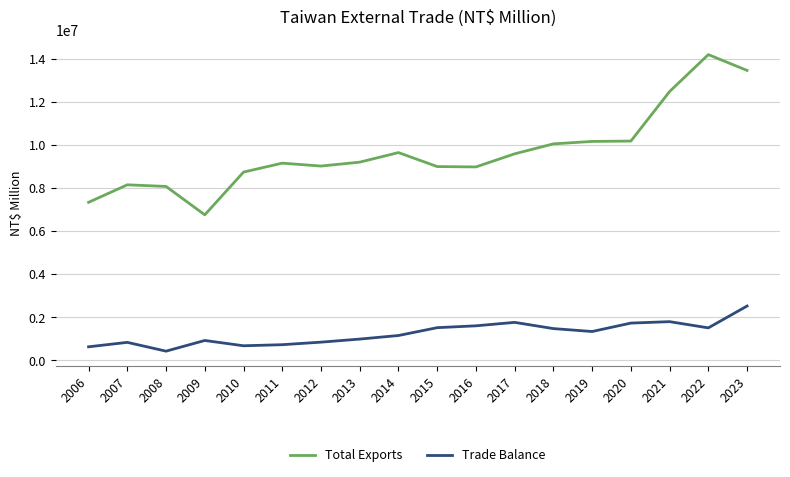

The value of Total Exports at 2019 is 10181945. True or false?

True